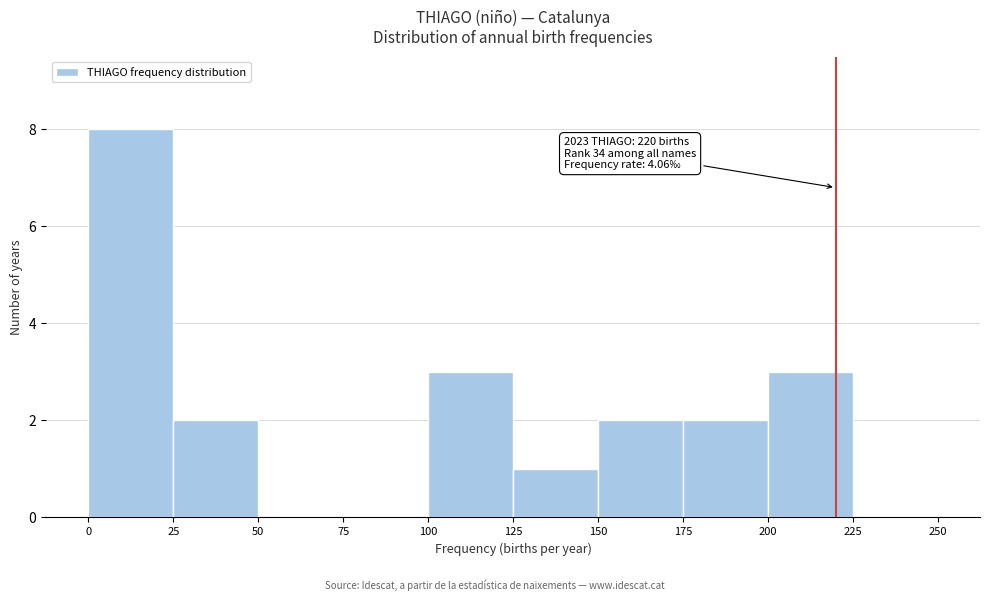

Which range on the x-axis has the tallest bar?

0 to 25